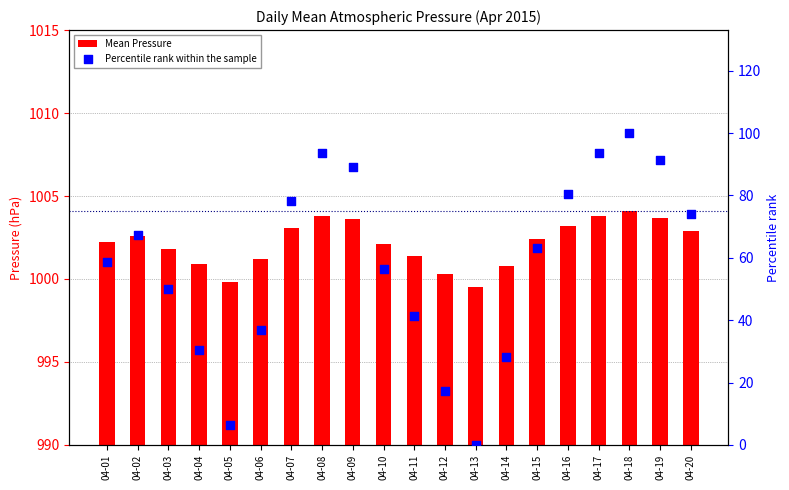

What are all the series names shown in the legend?

Mean Pressure, Percentile rank within the sample